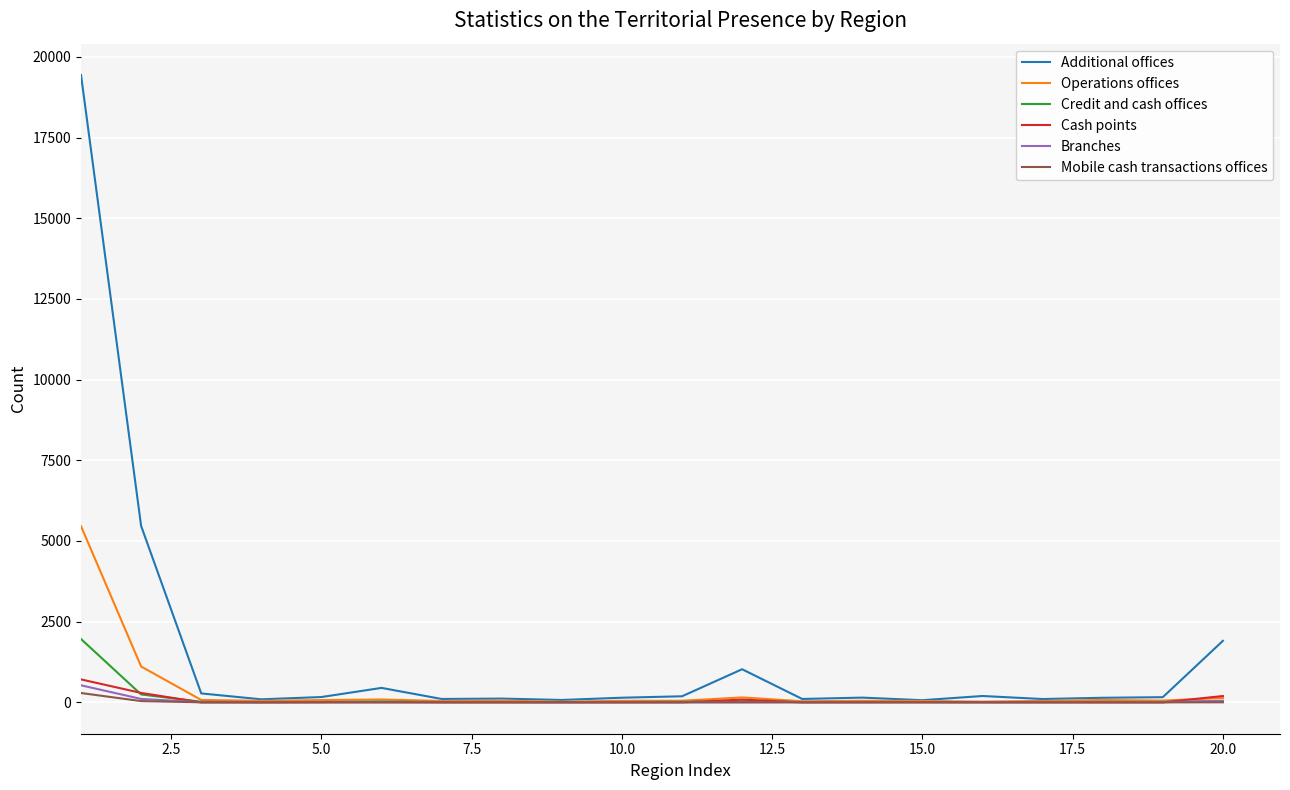

Which series has the widest spread of values?

Additional offices